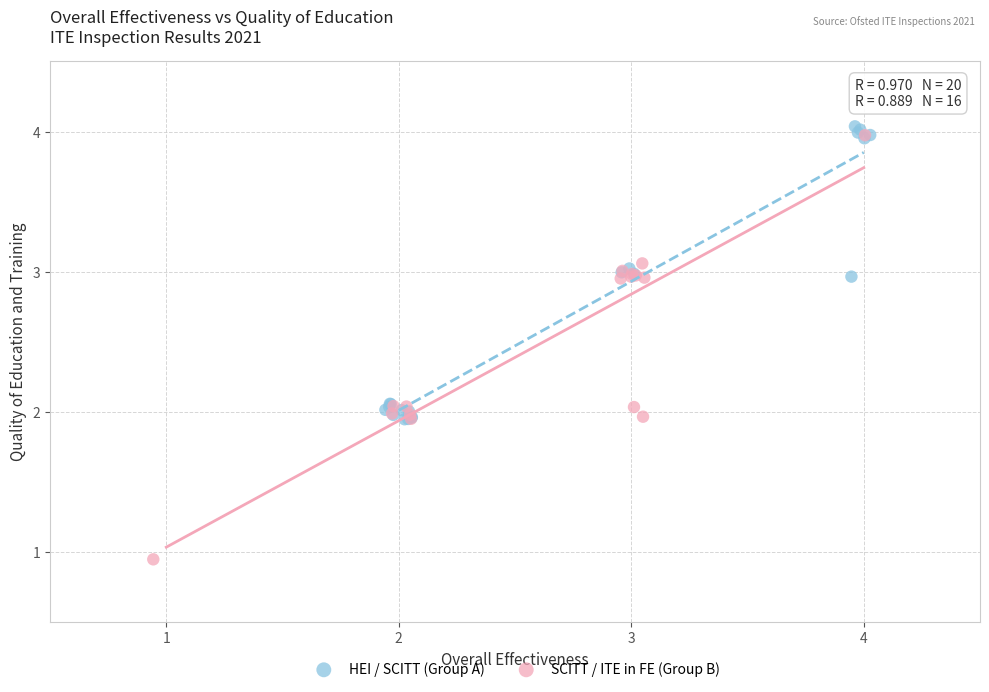

Which series reaches the maximum Y coordinate?

HEI / SCITT (Group A)